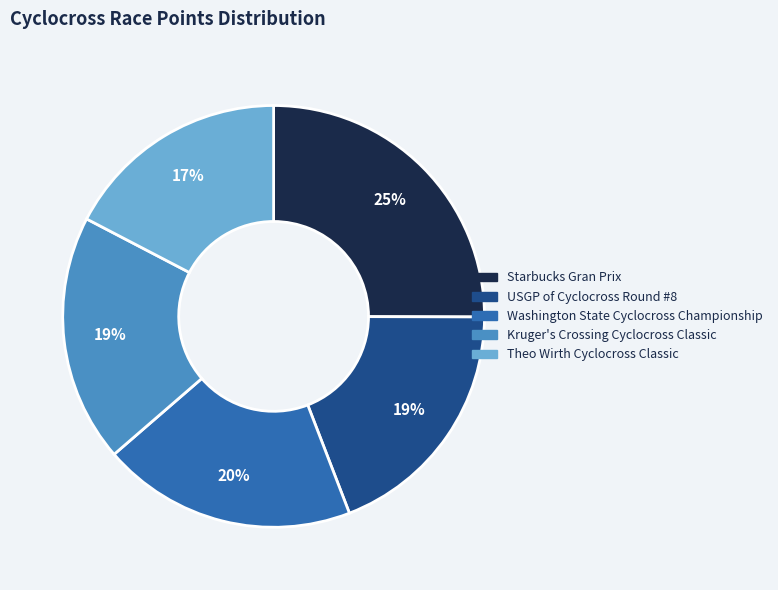

Combined, do Starbucks Gran Prix and USGP of Cyclocross Round #8 account for over 50%?

No